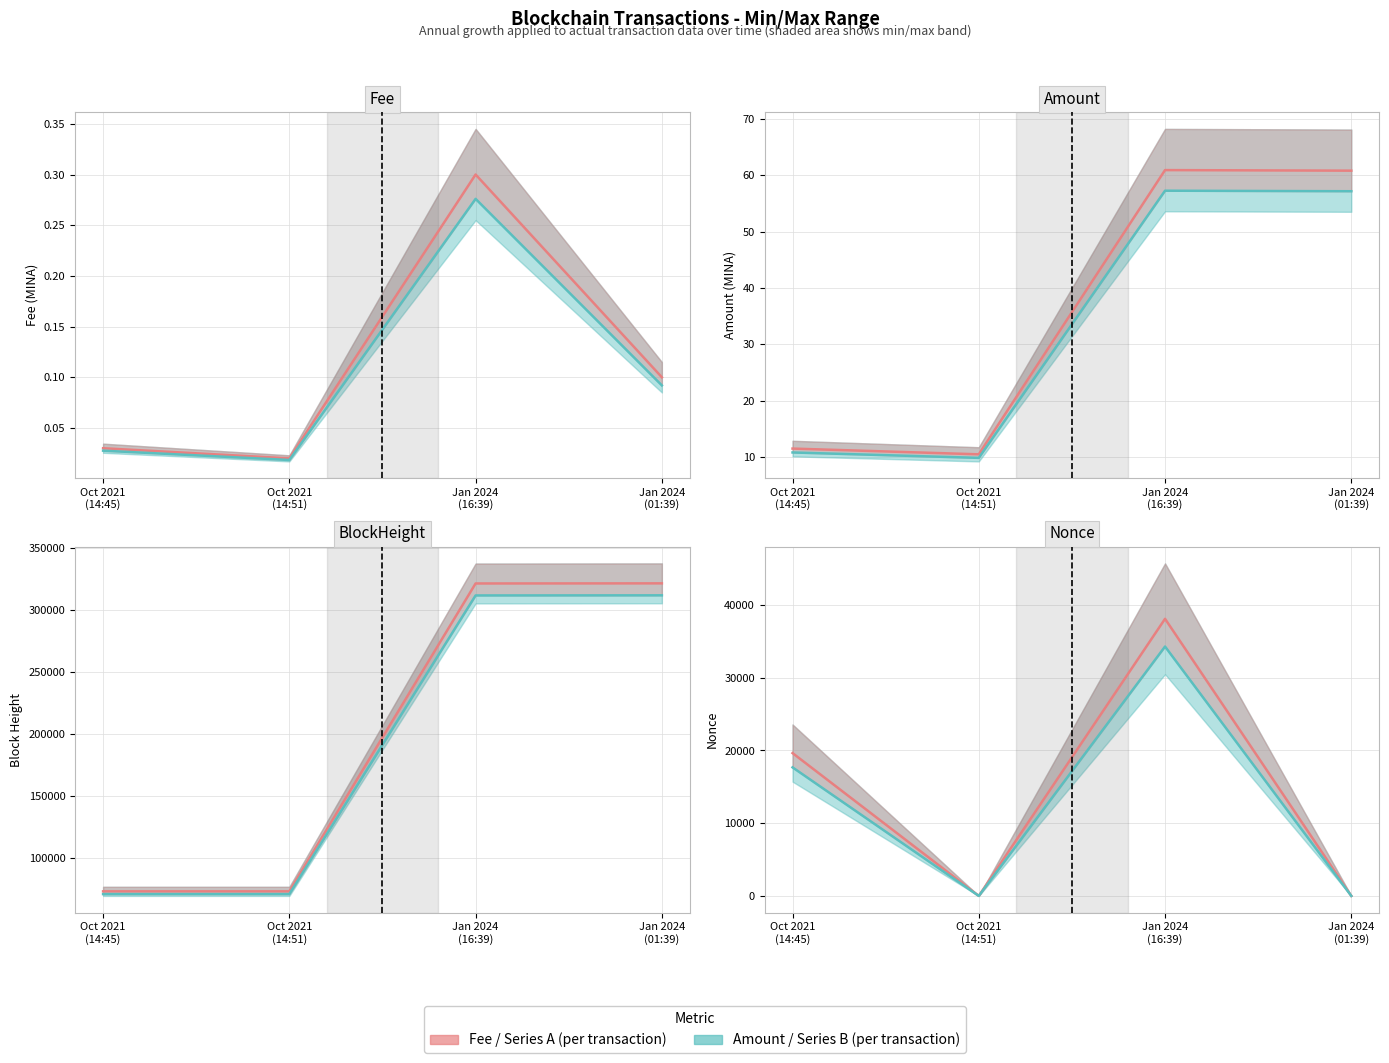

How many lines are shown in the chart?

2